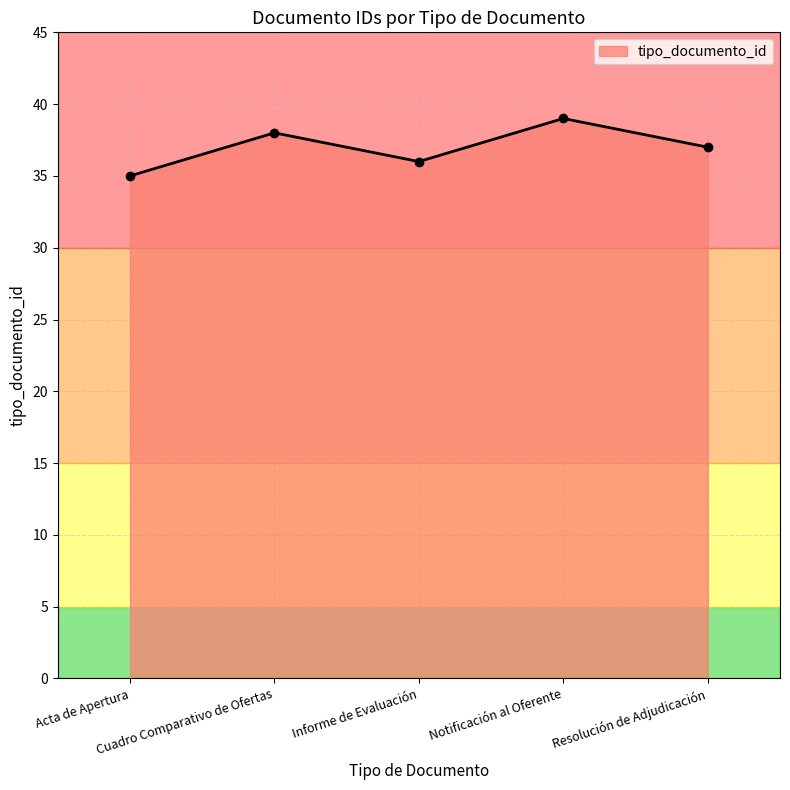

The value at Acta de Apertura is 35. True or false?

True